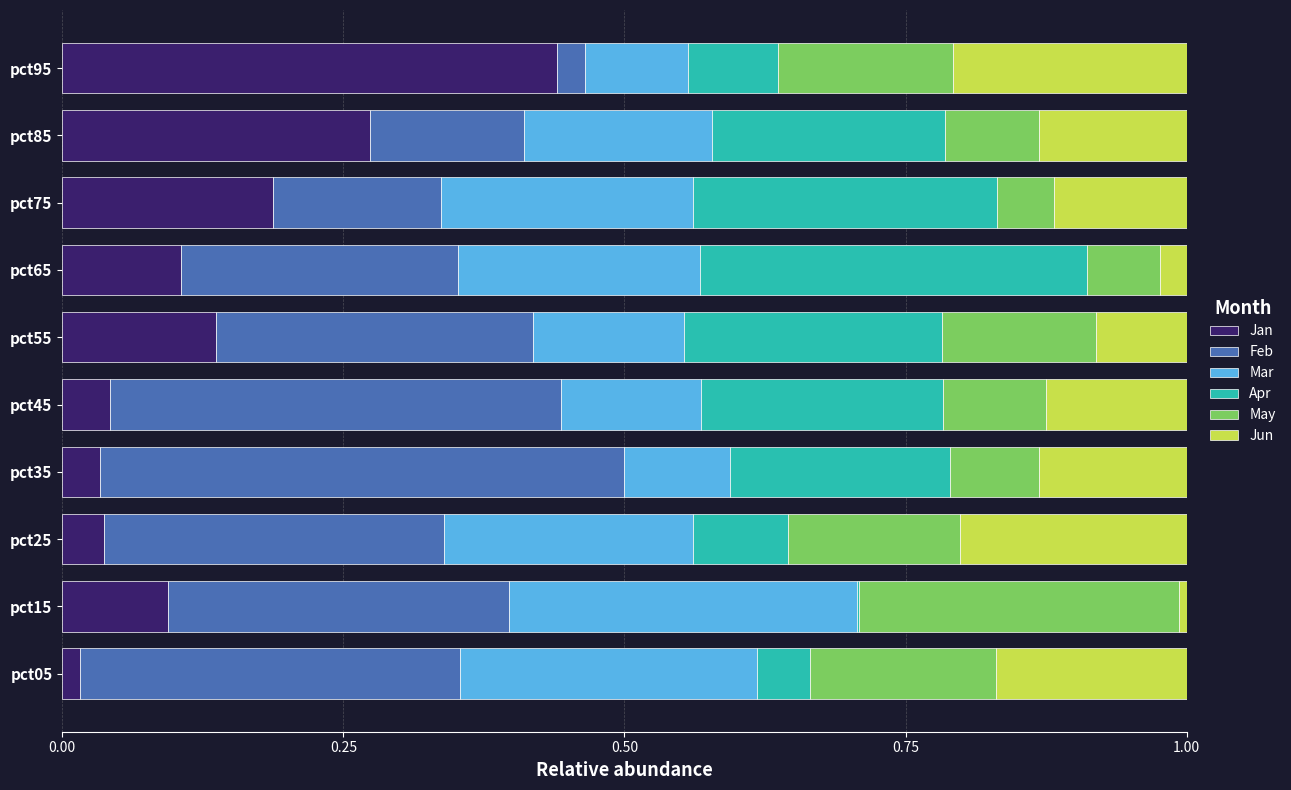

What is the total value across all series at pct95?

1.0